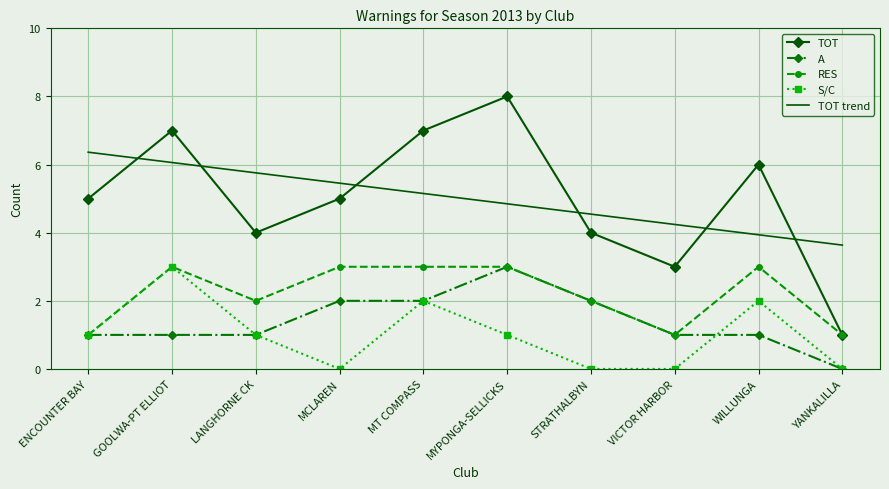

The value of A at MCLAREN is 2.0. True or false?

True